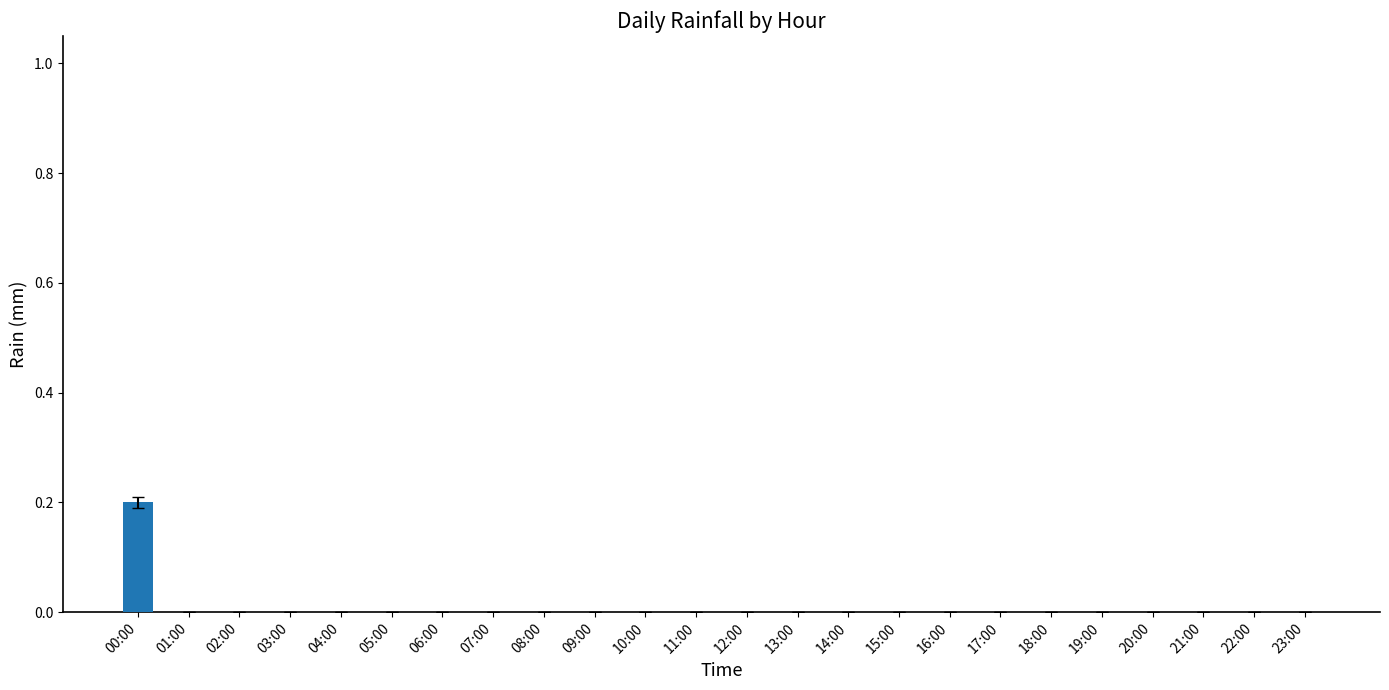

The value at 17:00 is 0.1. True or false?

False